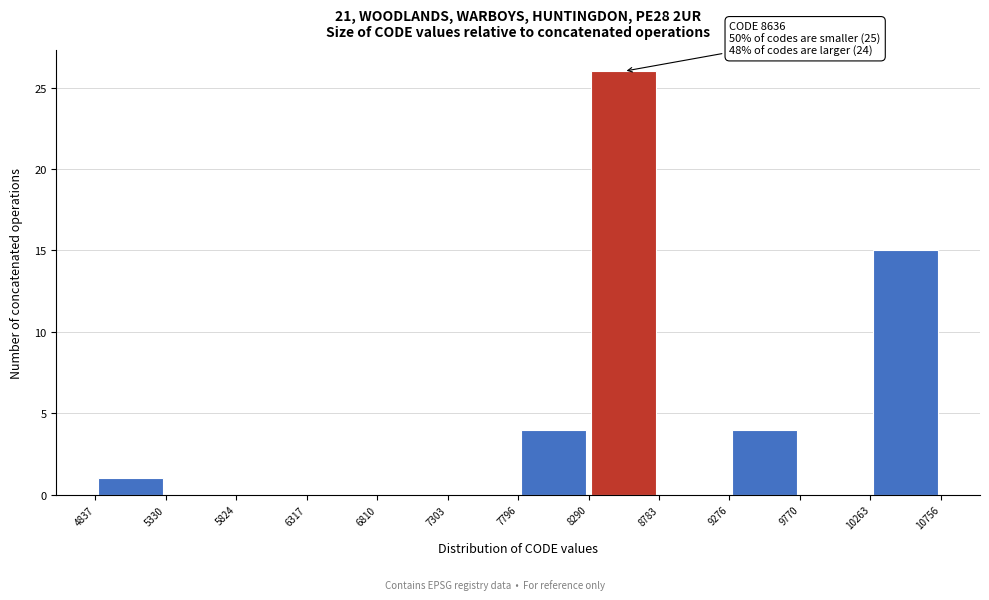

Over which range of the x-axis is the bar tallest?

8290 to 8783